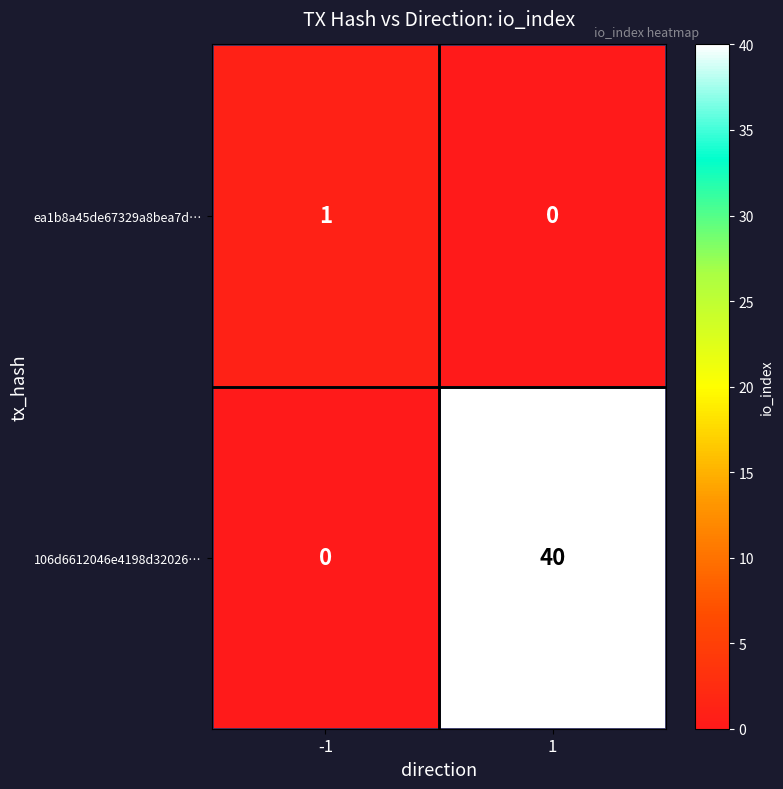

What is the highest value of the 106d6612046e4198d32026… series?

40